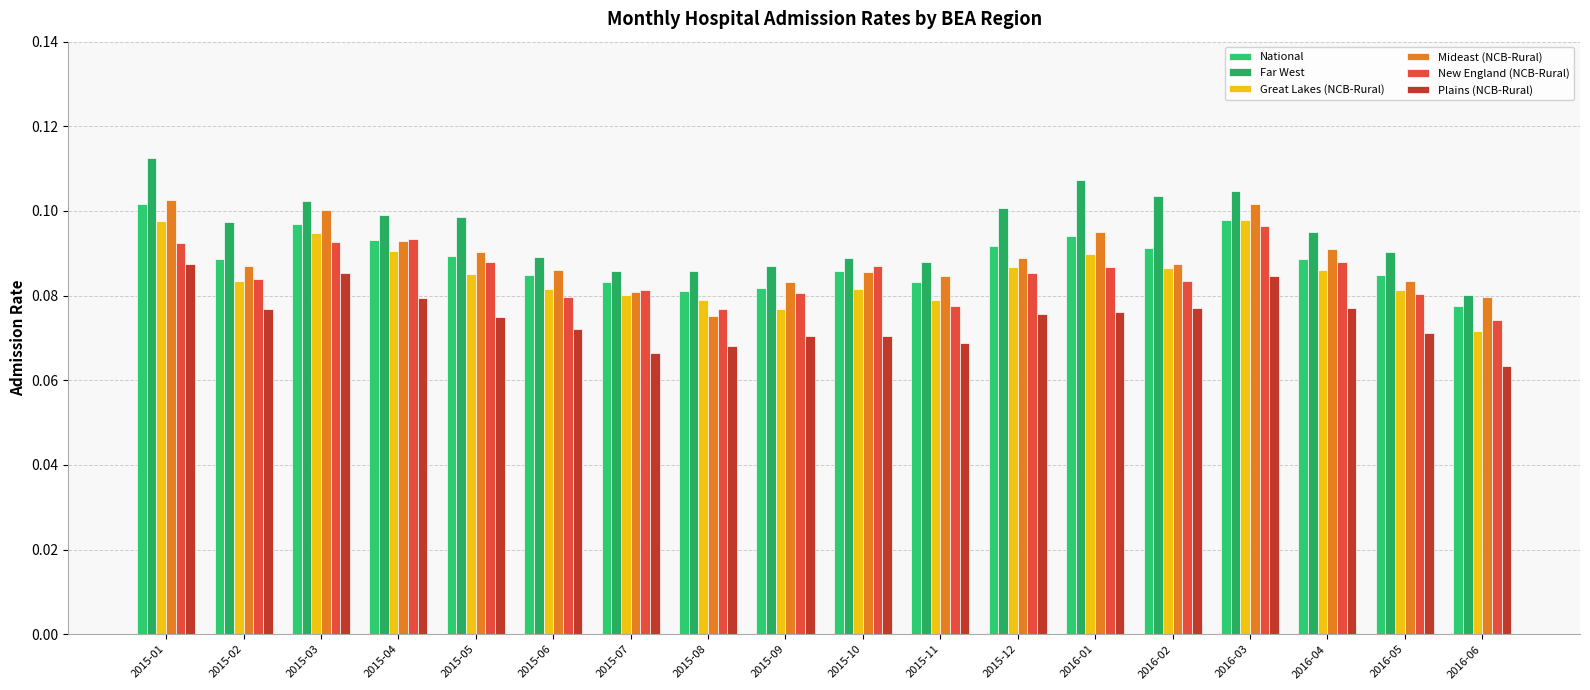

Reading left to right, what are all the values shown in this chart?

National: 0.1	0.1	0.1	0.1	0.1	0.1	0.1	0.1	0.1	0.1	0.1	0.1	0.1	0.1	0.1	0.1	0.1	0.1
Far West: 0.1	0.1	0.1	0.1	0.1	0.1	0.1	0.1	0.1	0.1	0.1	0.1	0.1	0.1	0.1	0.1	0.1	0.1
Great Lakes (NCB-Rural): 0.1	0.1	0.1	0.1	0.1	0.1	0.1	0.1	0.1	0.1	0.1	0.1	0.1	0.1	0.1	0.1	0.1	0.1
Mideast (NCB-Rural): 0.1	0.1	0.1	0.1	0.1	0.1	0.1	0.1	0.1	0.1	0.1	0.1	0.1	0.1	0.1	0.1	0.1	0.1
New England (NCB-Rural): 0.1	0.1	0.1	0.1	0.1	0.1	0.1	0.1	0.1	0.1	0.1	0.1	0.1	0.1	0.1	0.1	0.1	0.1
Plains (NCB-Rural): 0.1	0.1	0.1	0.1	0.1	0.1	0.1	0.1	0.1	0.1	0.1	0.1	0.1	0.1	0.1	0.1	0.1	0.1